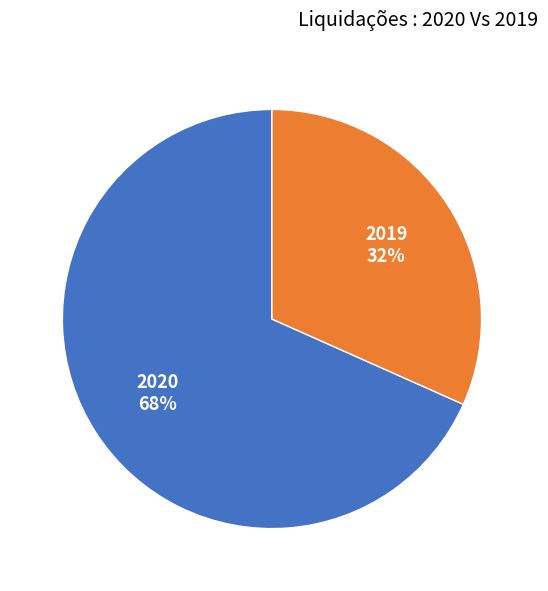

To the nearest percent, what is the combined percentage of 2020 and 2019?

100%